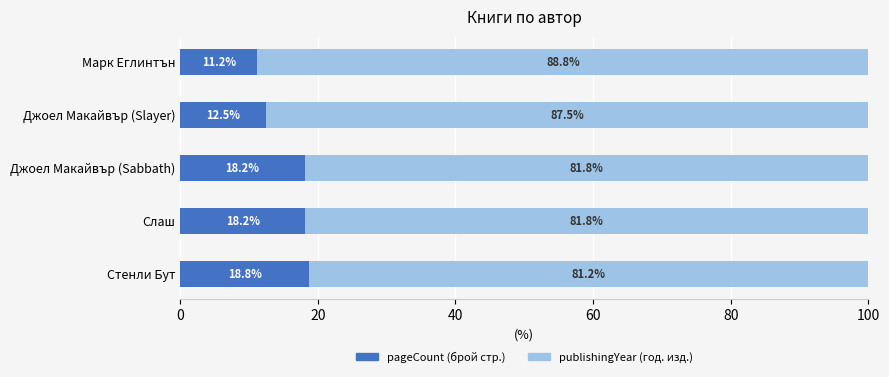

What is the total value across all series at Марк Еглинтън?

100.0